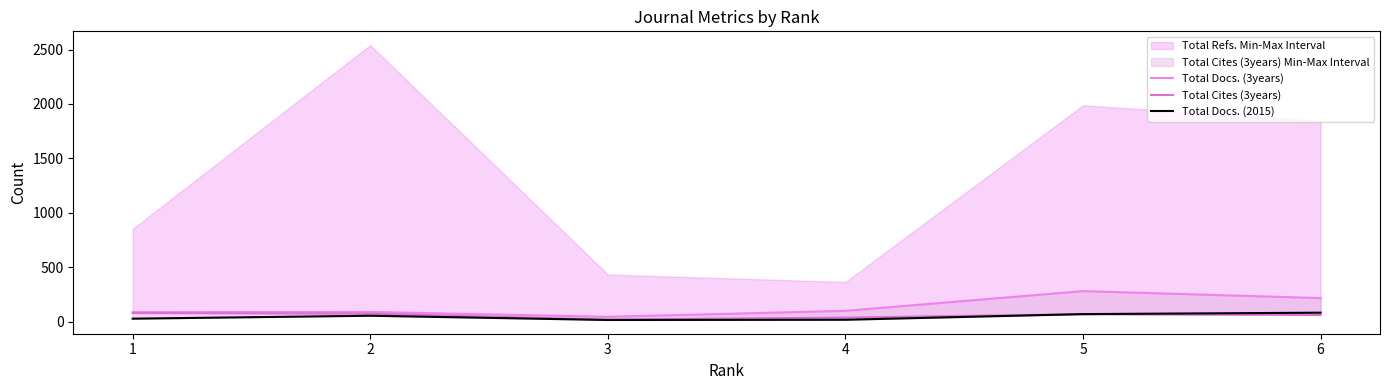

What is the value of the Total Docs. (3years) point at the 4th from the left?

100